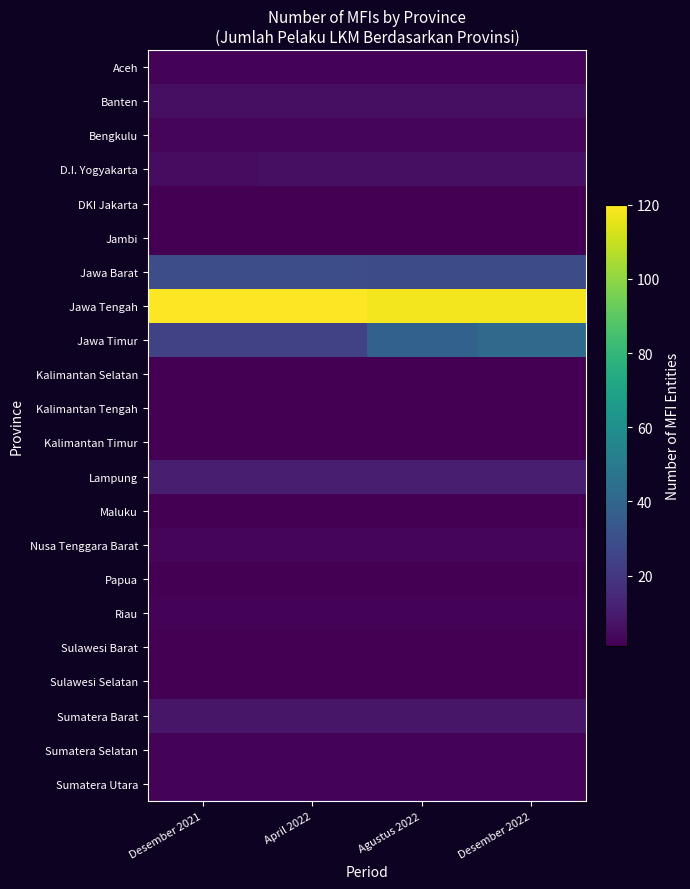

At which category is the sum across all series the highest?

Desember 2022